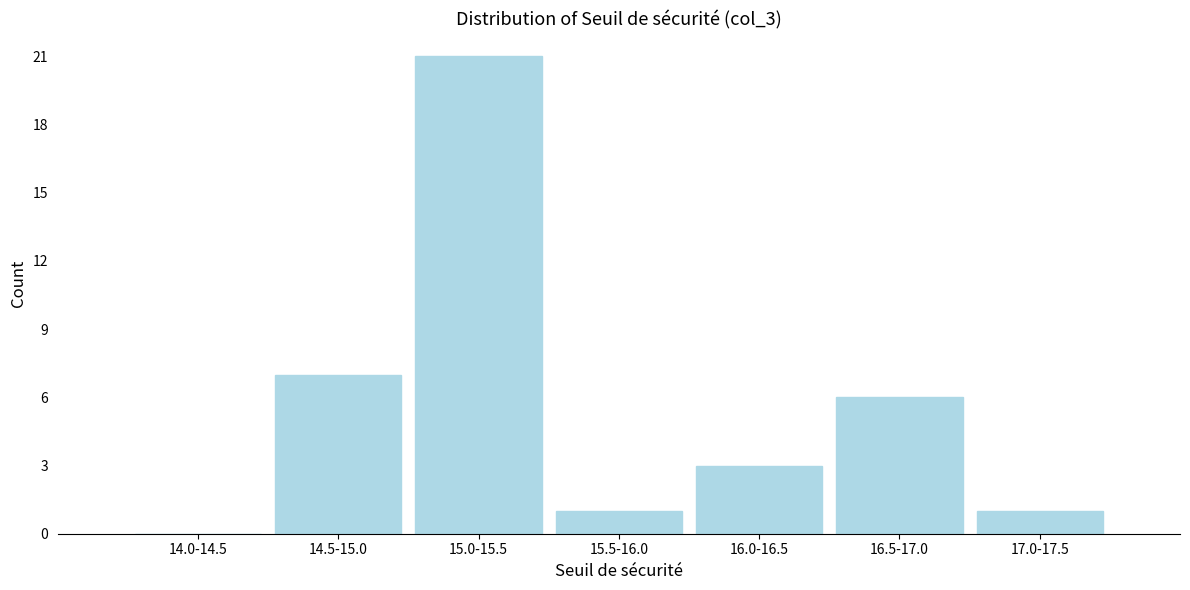

Reading left to right, list all the values displayed in this chart.

14.0-14.5=0	14.5-15.0=7	15.0-15.5=21	15.5-16.0=1	16.0-16.5=3	16.5-17.0=6	17.0-17.5=1